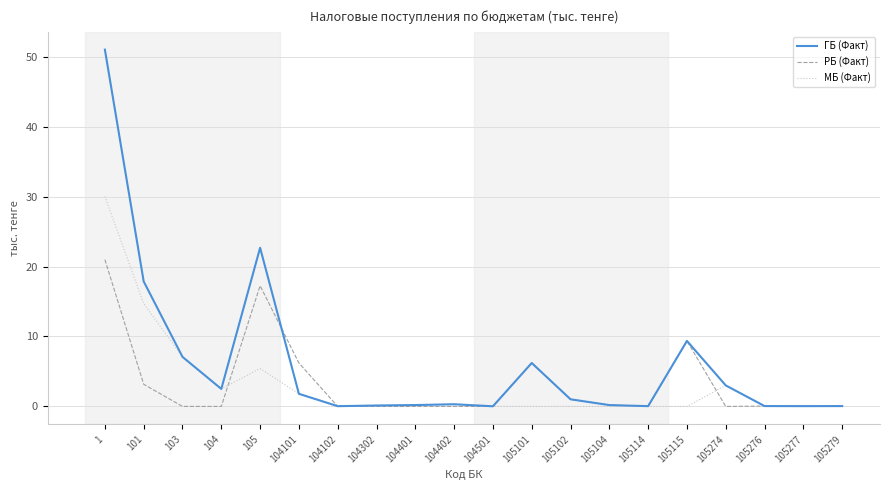

What are all the series names shown in the legend?

ГБ (Факт), РБ (Факт), МБ (Факт)